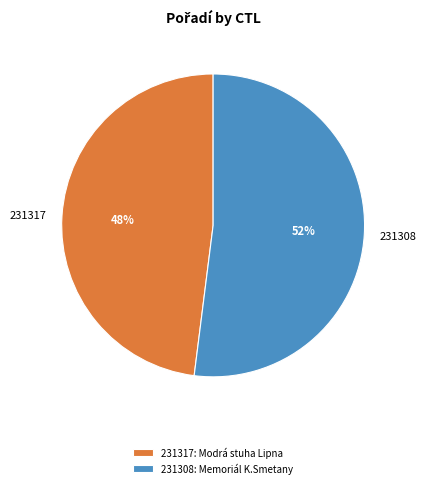

Do 231308 and 231317 together represent more than half of the pie?

Yes